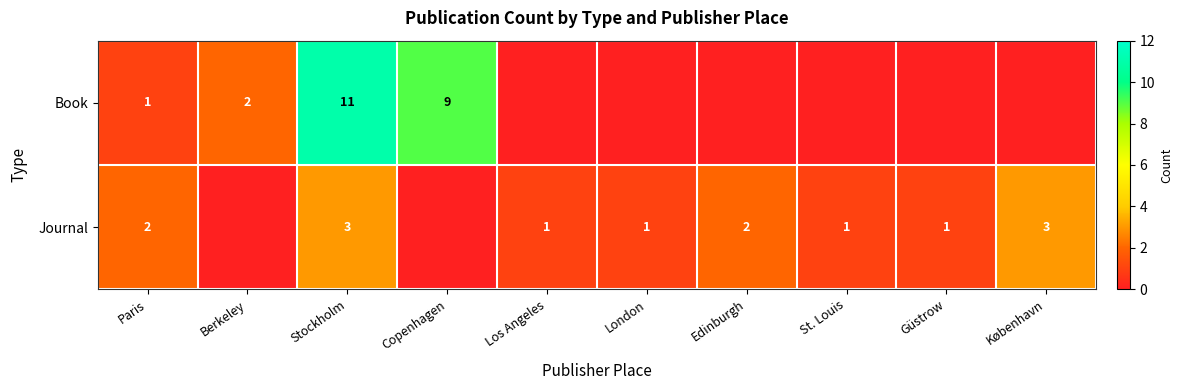

At Paris, list the series in order from largest to smallest.

Journal, Book